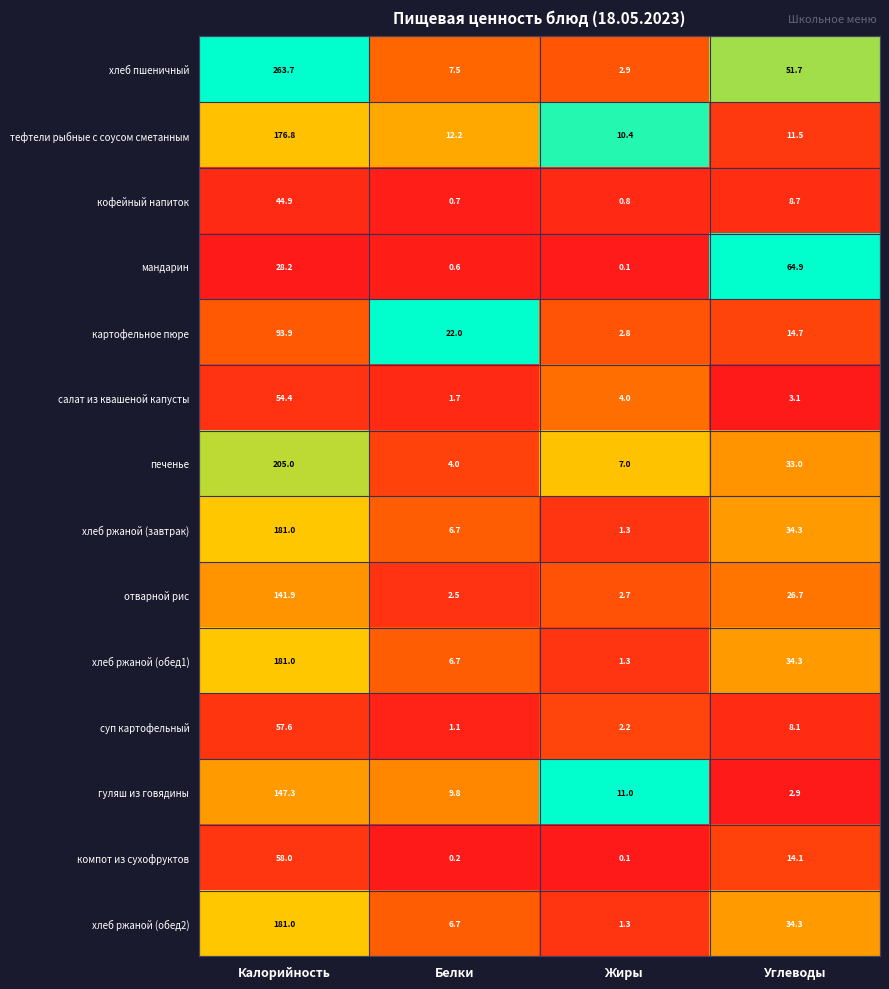

The value of суп картофельный at Калорийность is 23.5. True or false?

False